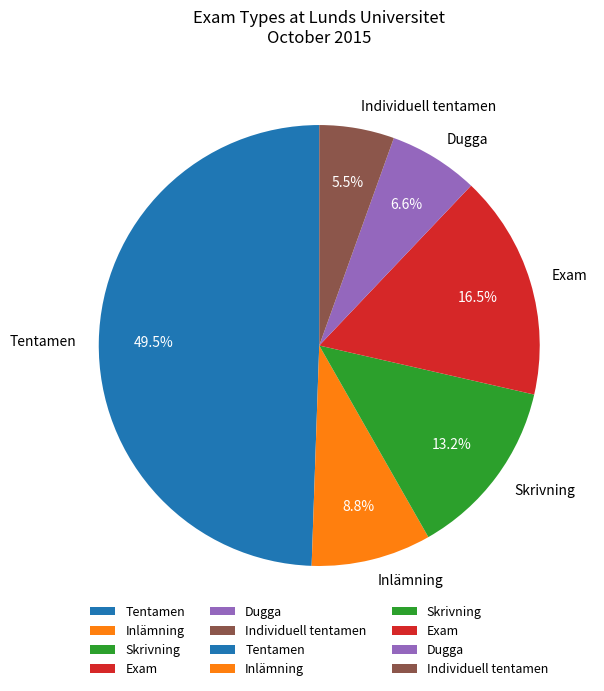

To the nearest percent, what is the average slice percentage?

17%